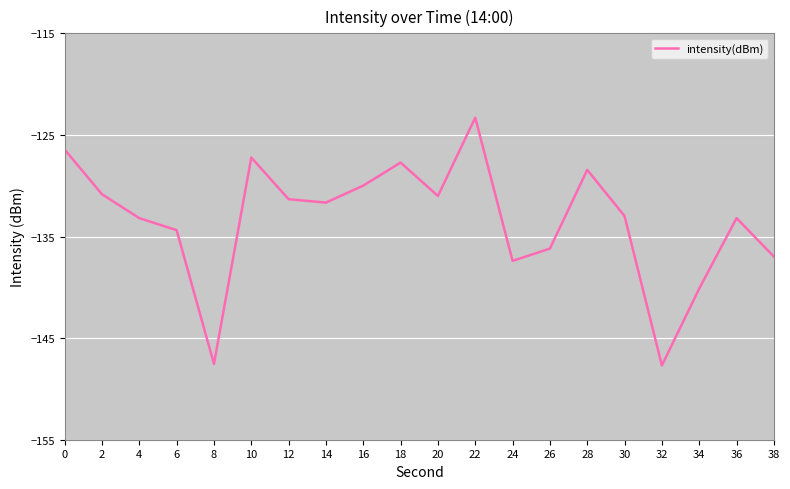

True or false: the data has more than 2 interior local peaks.

True